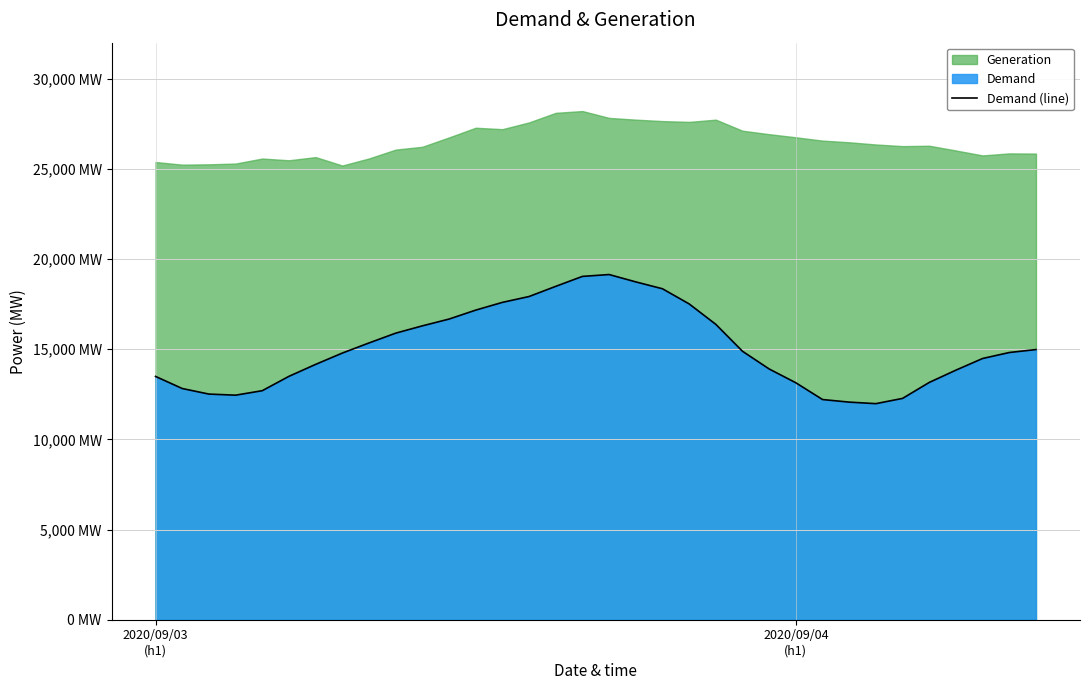

Rank the categories by value from lowest to highest.

27, 26, 25, 28, 3, 2, 4, 2020/09/04
(h1), 24, 29, 2020/09/03
(h1), 5, 30, 23, 6, 31, 7, 32, 22, 33, 8, 9, 10, 21, 11, 12, 20, 13, 14, 19, 15, 18, 16, 17